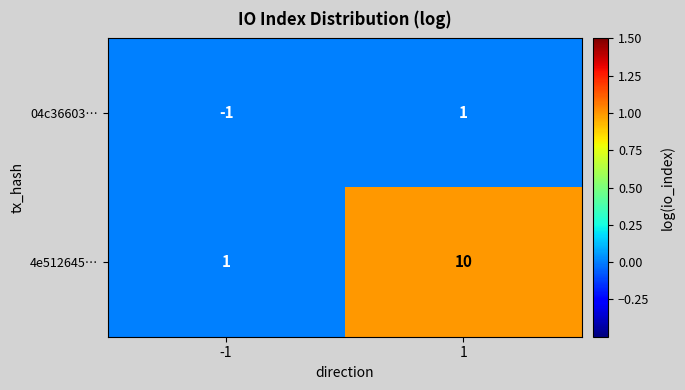

Count the number of data series in this chart.

2